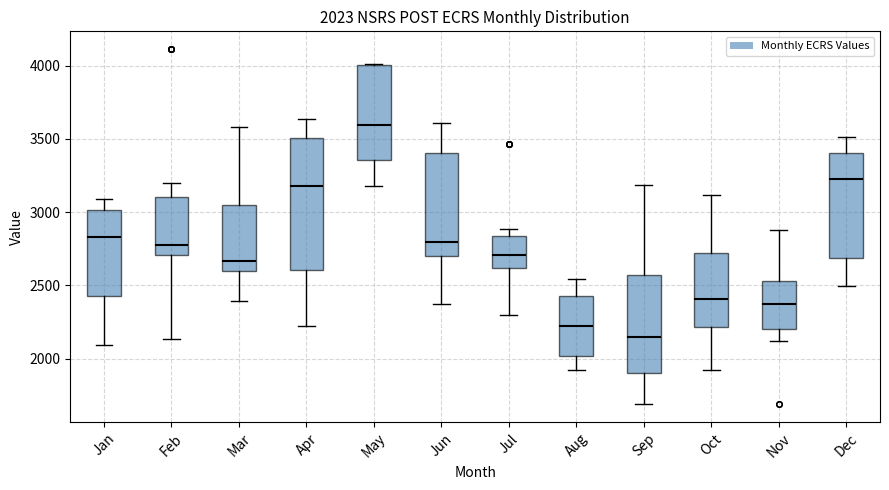

Which box's median line is the highest?

May